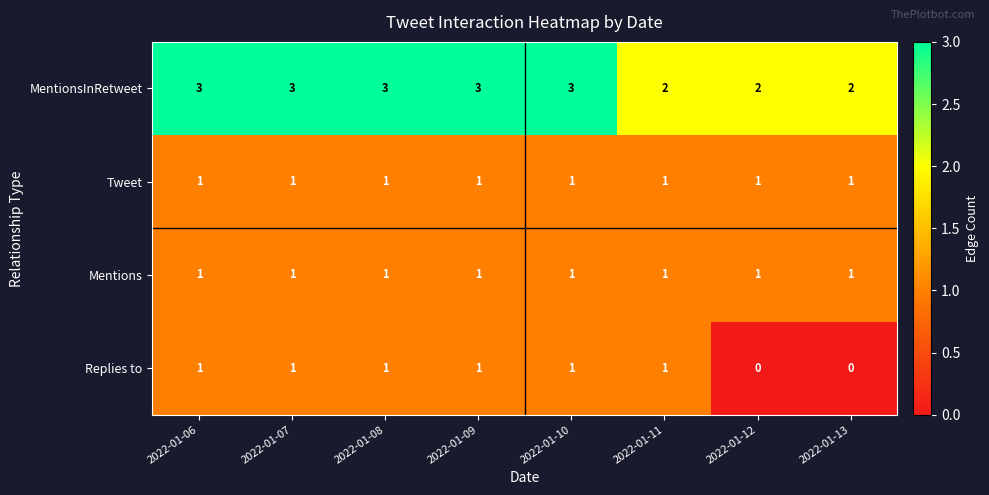

What is the greatest value displayed?

3